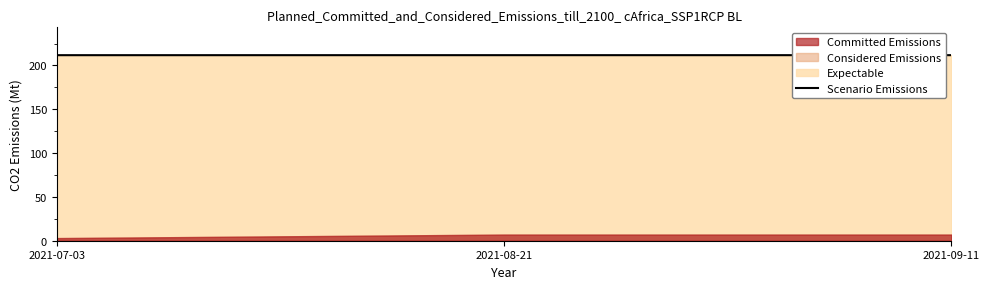

True or false: the data shows 211.7 at 2021-08-21.

True